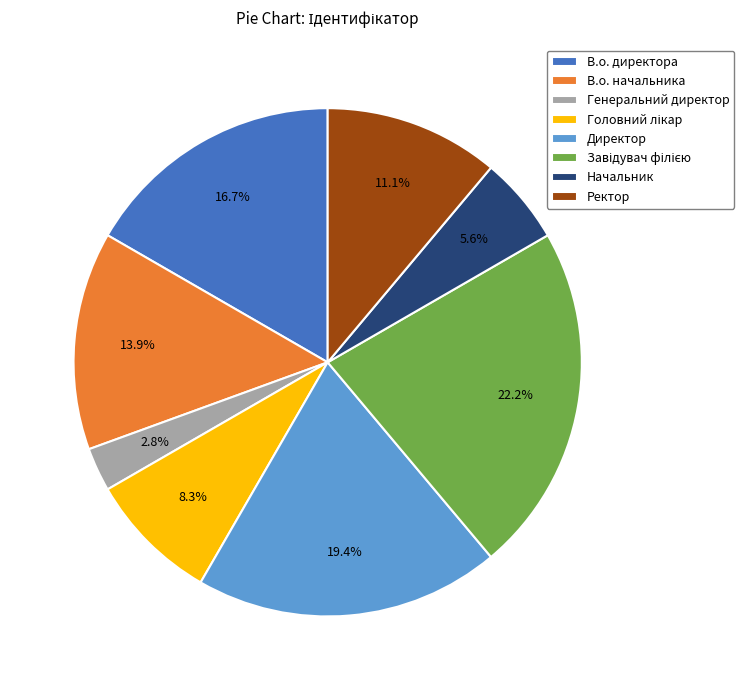

Which category has the smallest portion of the pie?

Генеральний директор